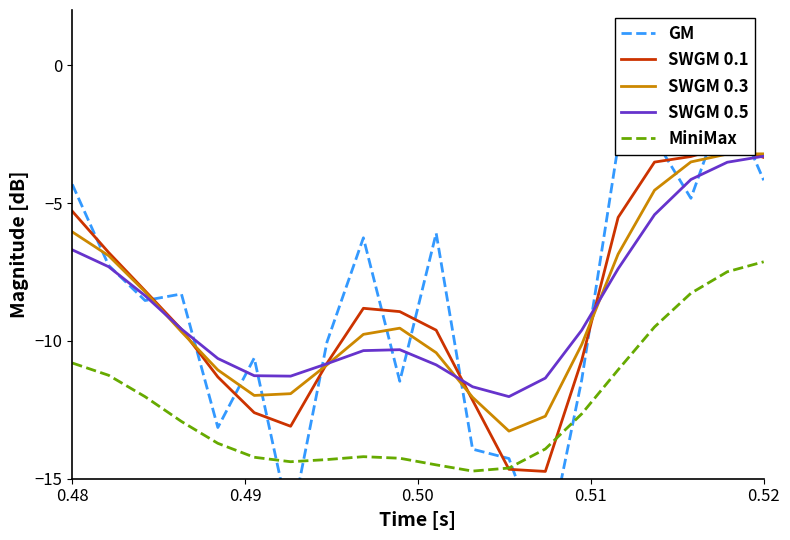

What is the difference between the maximum and second lowest values in the SWGM 0.1 series?

11.7